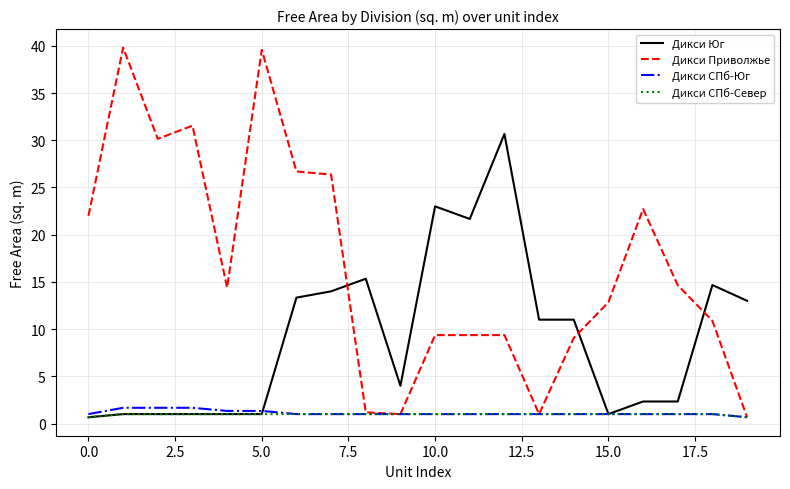

What is the sum of all Дикси Юг values?

183.0